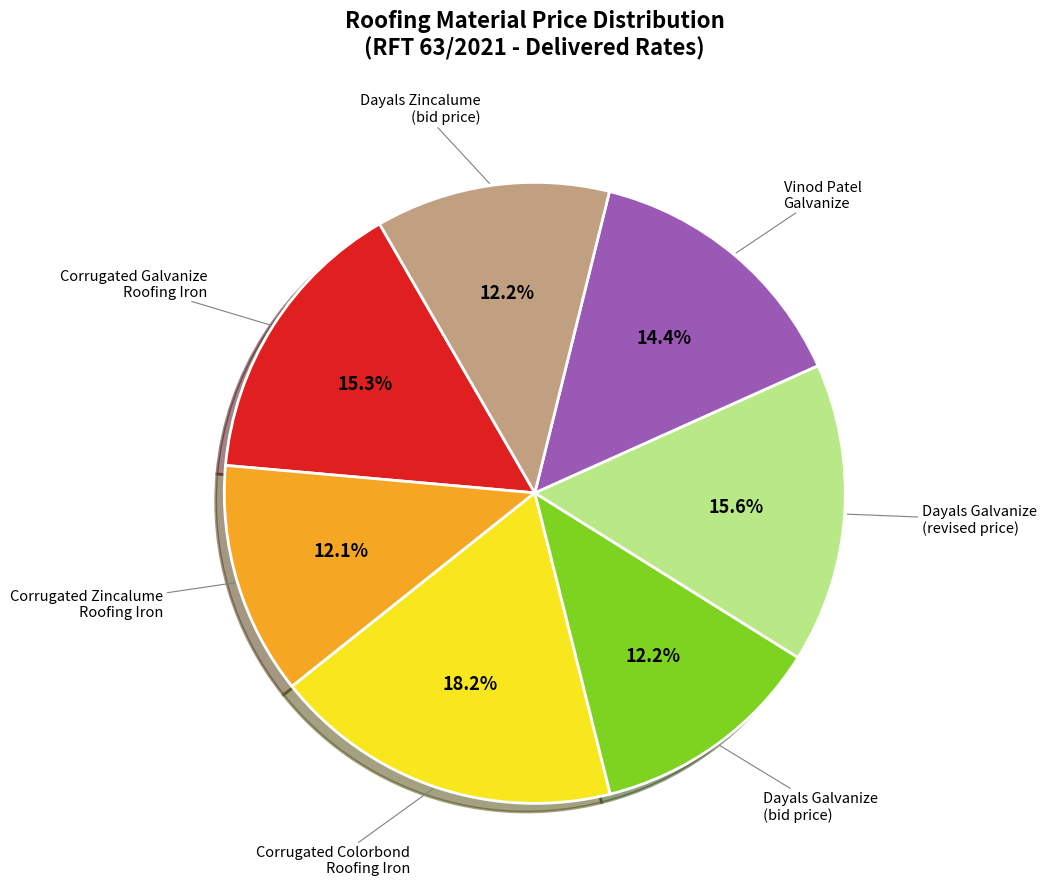

Is there a majority slice in this chart?

No